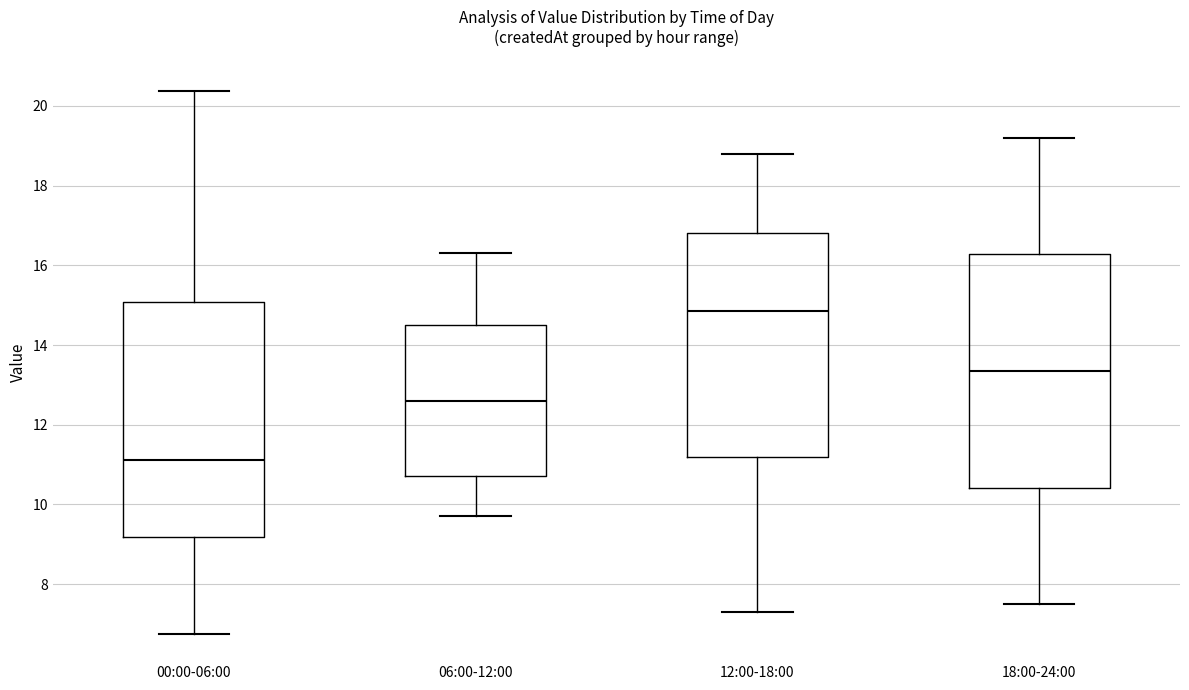

Where is the upper edge of the box for 12:00-18:00 on the y-axis? The values are not printed on the chart, so give them approximately, as read against the axis.

16.8